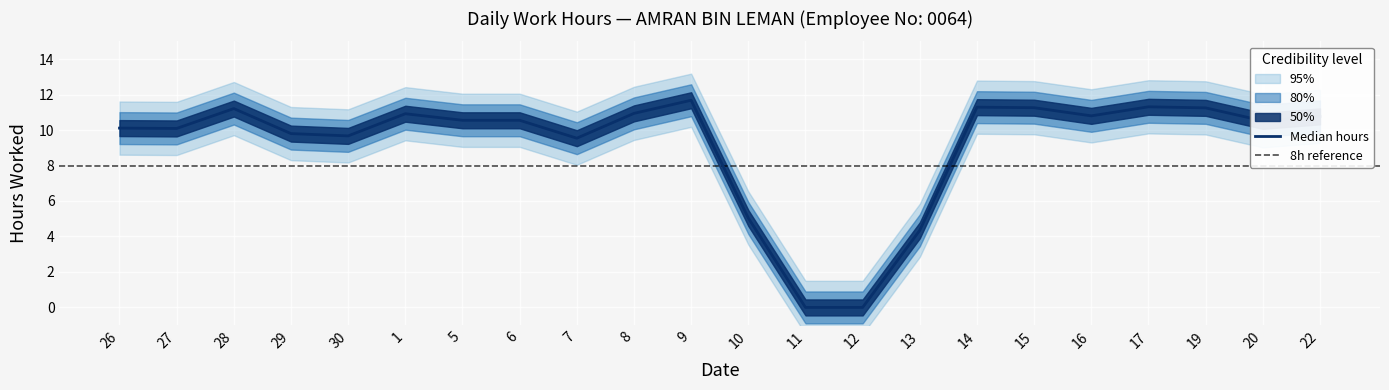

What is the average value?

9.2